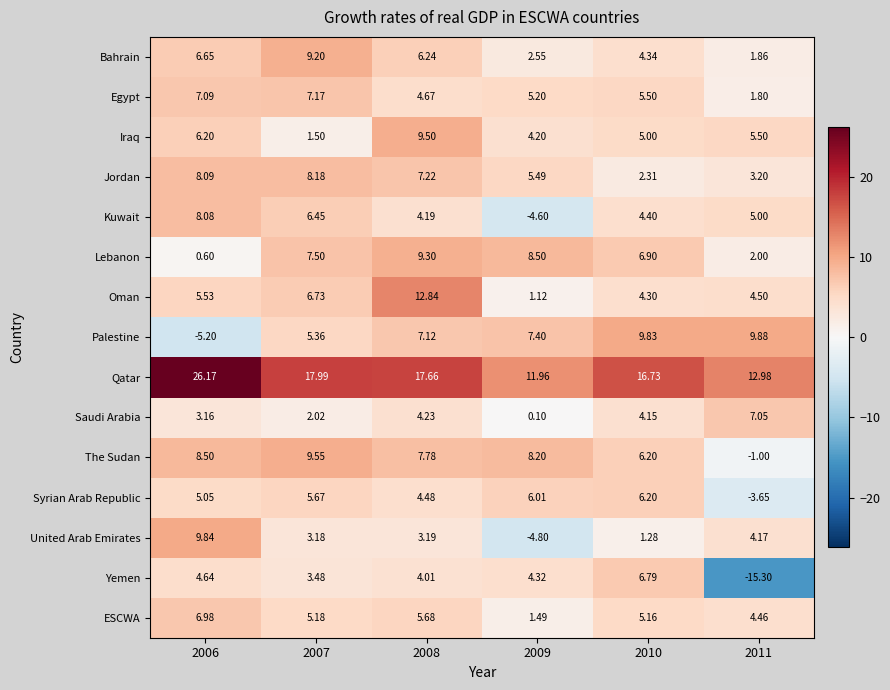

At how many categories does at least one series exceed 10?

6